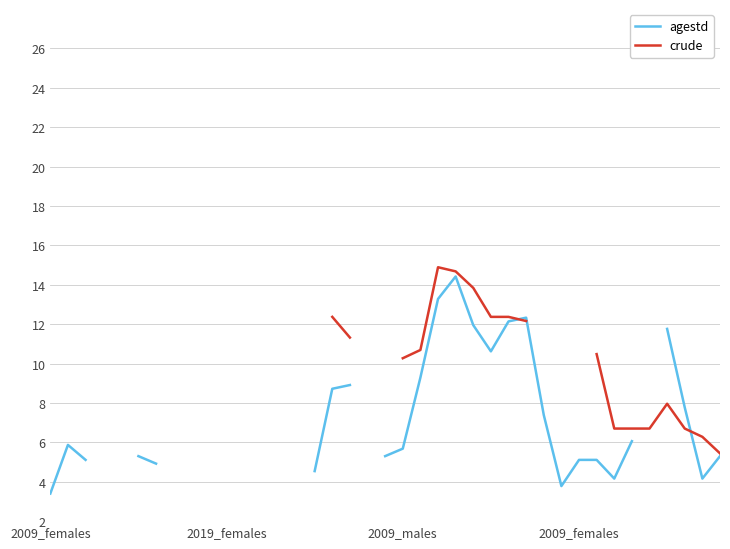

What are all the series names shown in the legend?

agestd, crude